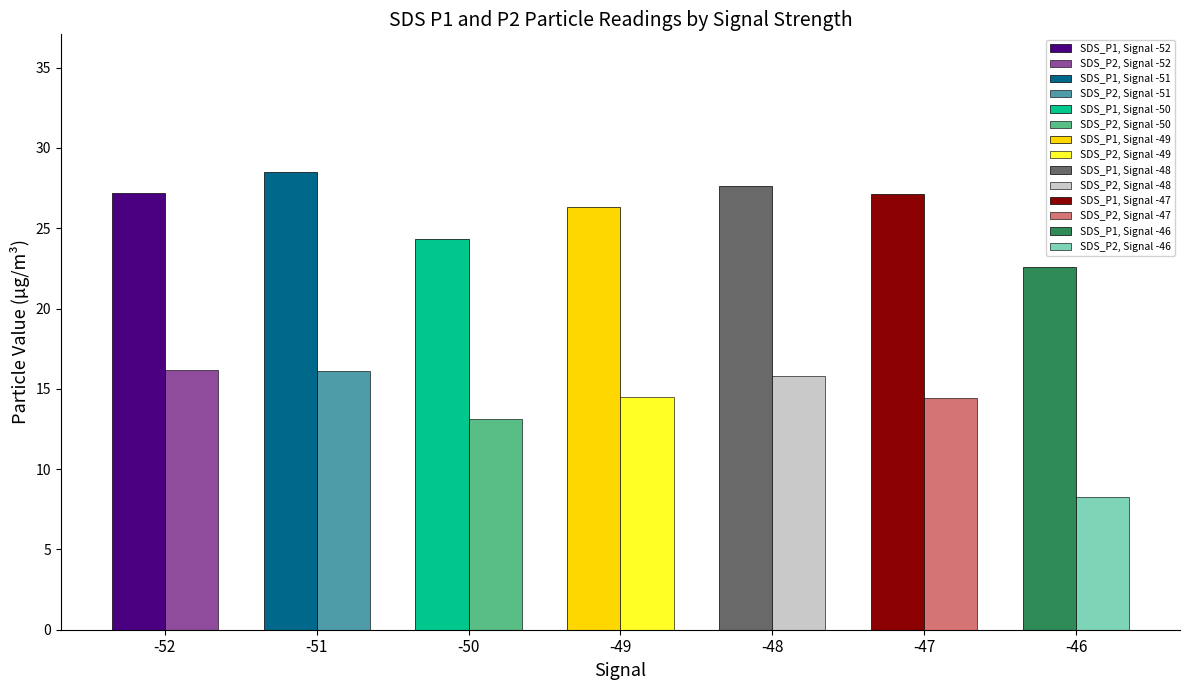

What is the greatest value displayed?

28.5